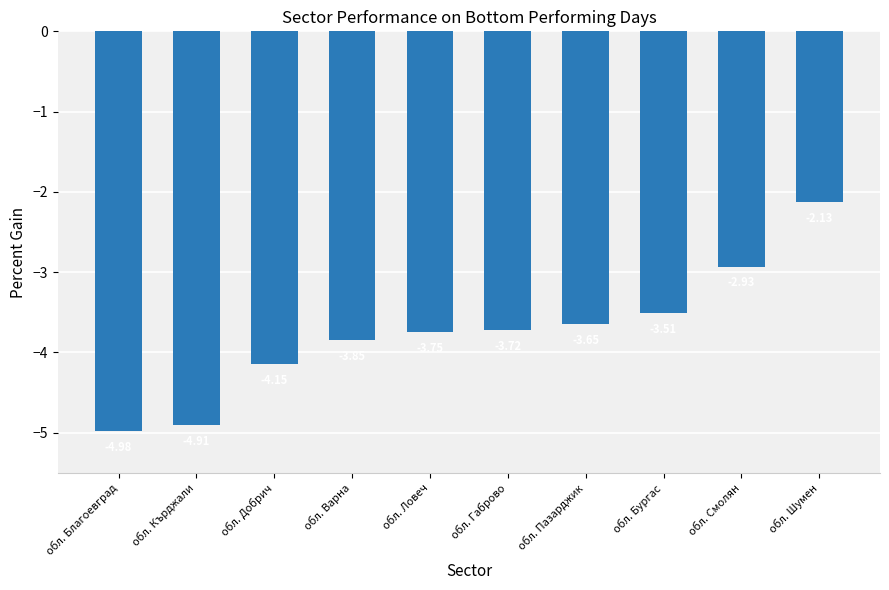

Does the chart contain stacked bars?

No